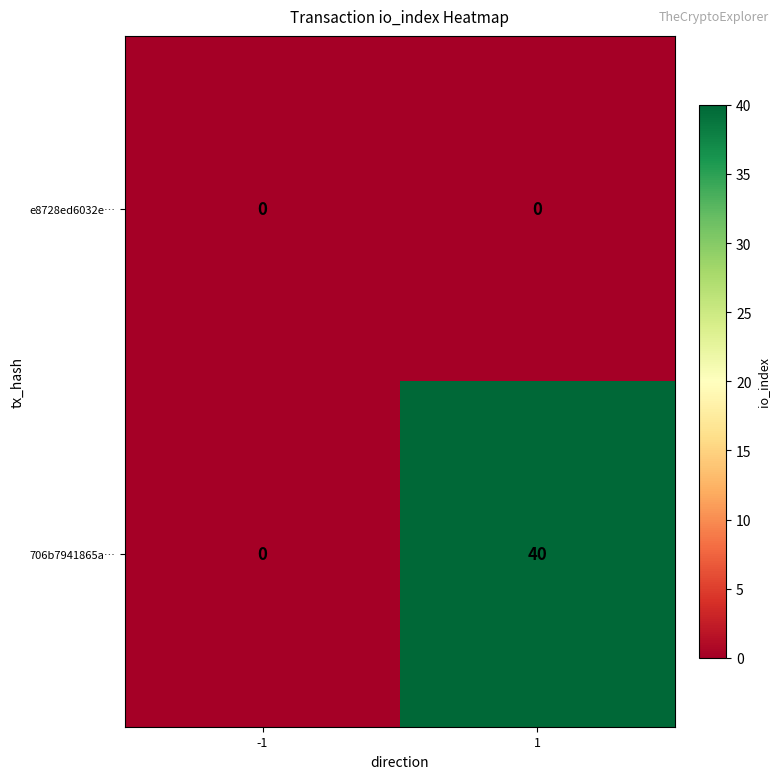

What is the sum of the 706b7941865a… values at -1 and 1?

40